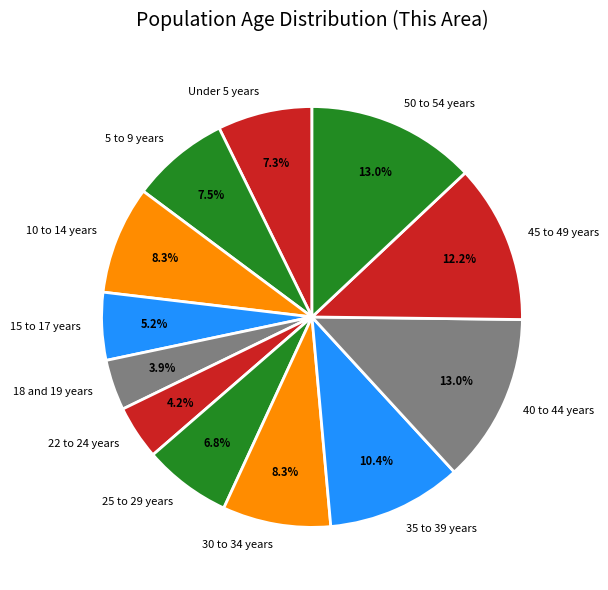

How much of the chart is everything except 30 to 34 years?

91.7%